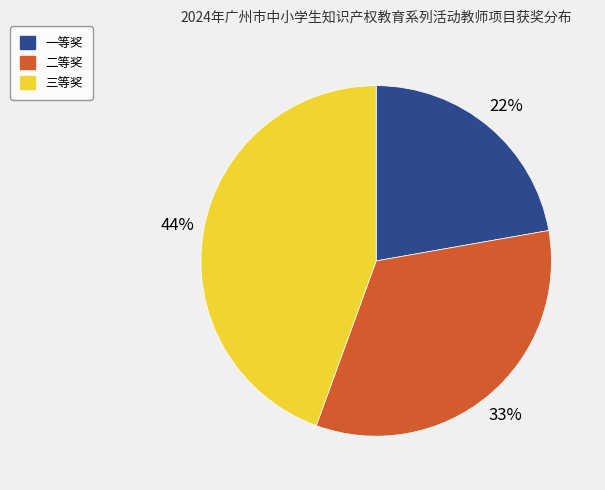

To the nearest percent, what portion does 二等奖 represent?

33%